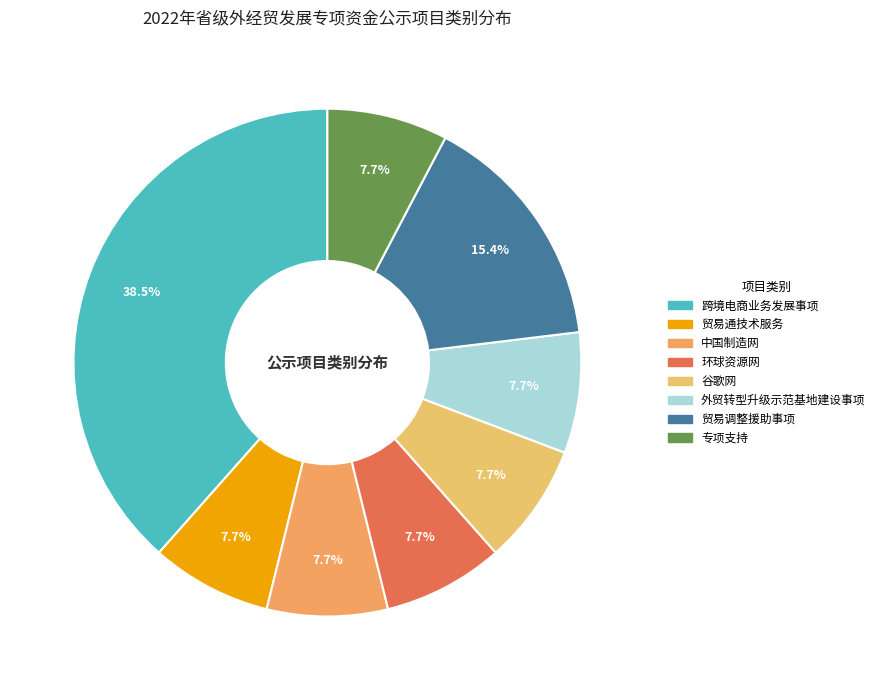

How many segments does this pie chart have?

8